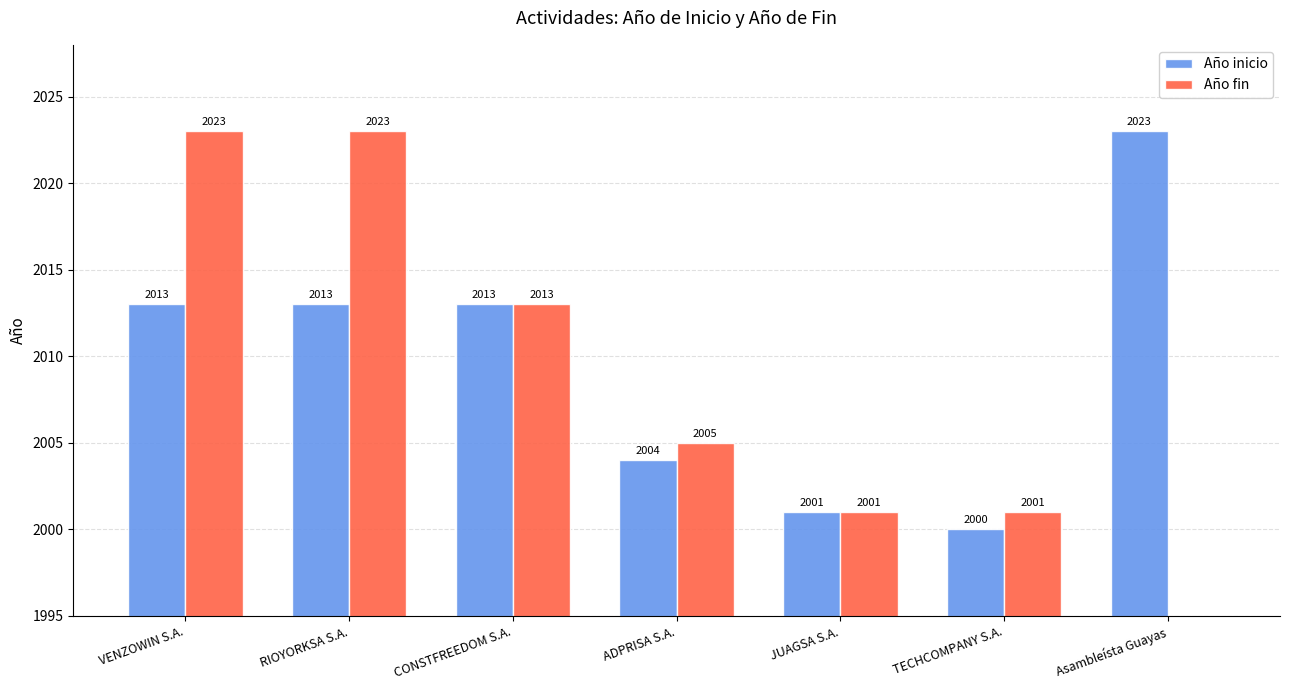

The value of Año inicio at TECHCOMPANY S.A. is 3215. True or false?

False